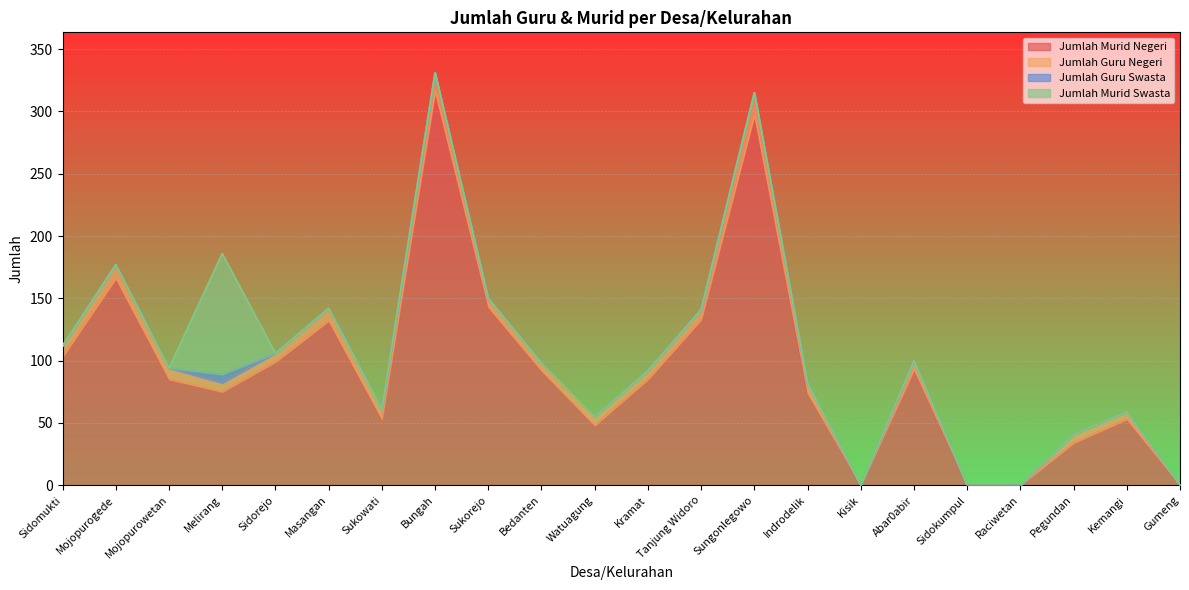

What is the average value of the Jumlah Murid Swasta series?

4